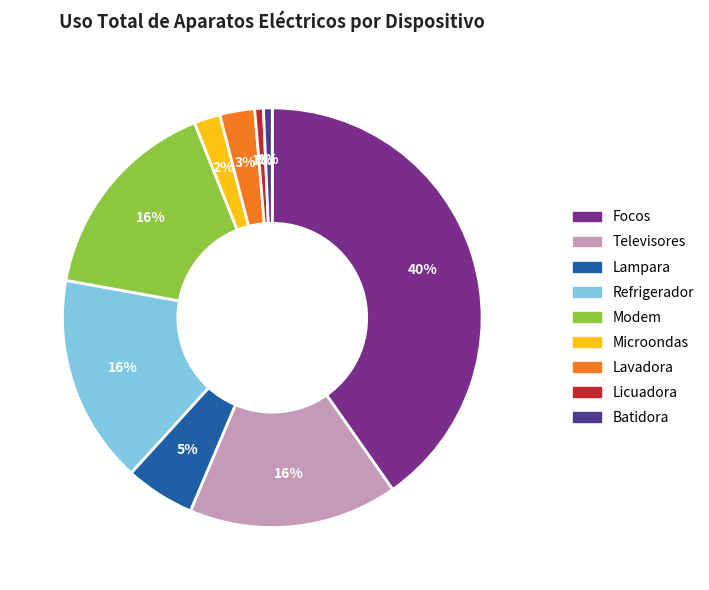

What is the ratio of the value at Modem to the value at Refrigerador?

1.0